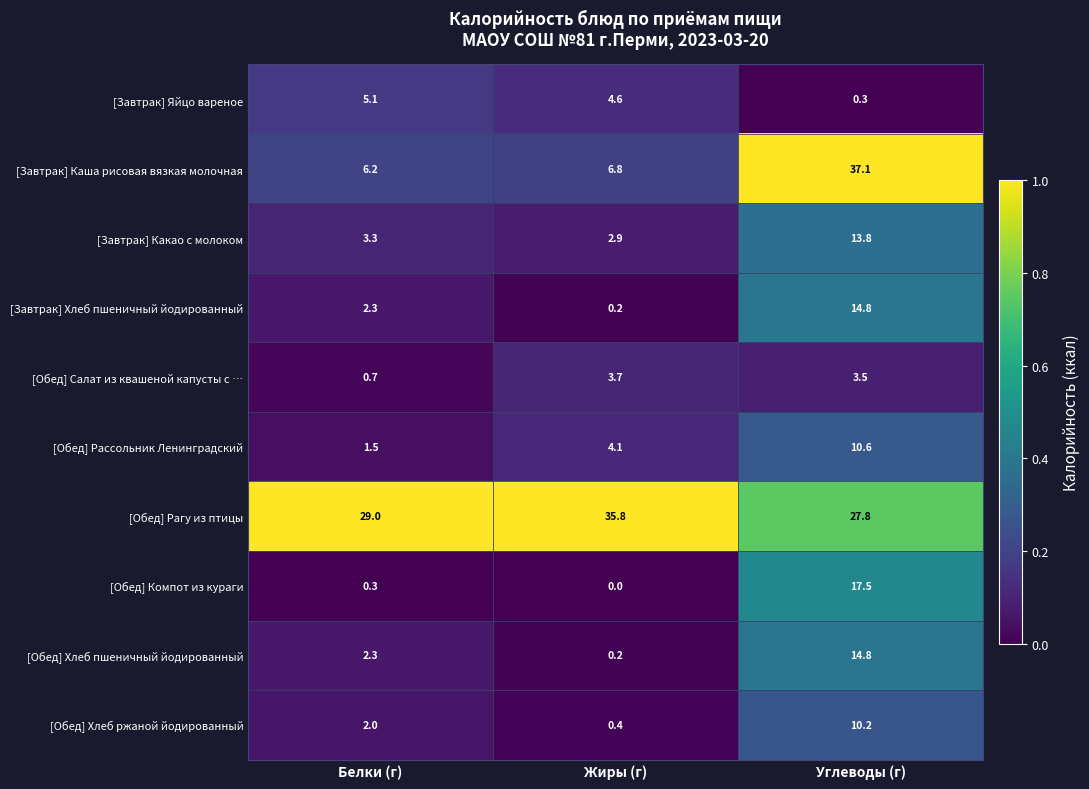

Reading left to right, what are all the values shown in this chart?

[Завтрак] Яйцо вареное: 5.1	4.6	0.3
[Завтрак] Каша рисовая вязкая молочная: 6.2	6.8	37.1
[Завтрак] Какао с молоком: 3.3	2.9	13.8
[Завтрак] Хлеб пшеничный йодированный: 2.3	0.2	14.8
[Обед] Салат из квашеной капусты с …: 0.7	3.7	3.5
[Обед] Рассольник Ленинградский: 1.5	4.1	10.6
[Обед] Рагу из птицы: 29.0	35.8	27.8
[Обед] Компот из кураги: 0.3	0.0	17.5
[Обед] Хлеб пшеничный йодированный: 2.3	0.2	14.8
[Обед] Хлеб ржаной йодированный: 2.0	0.4	10.2